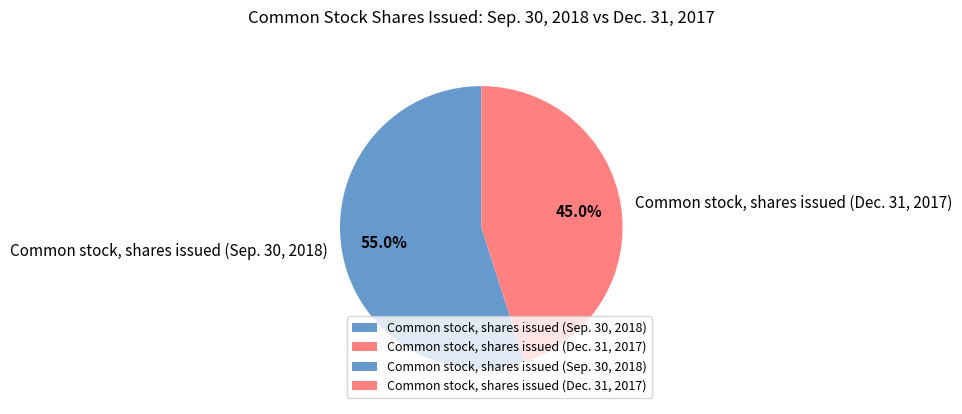

Which category has the biggest portion of the pie?

Common stock, shares issued (Sep. 30, 2018)